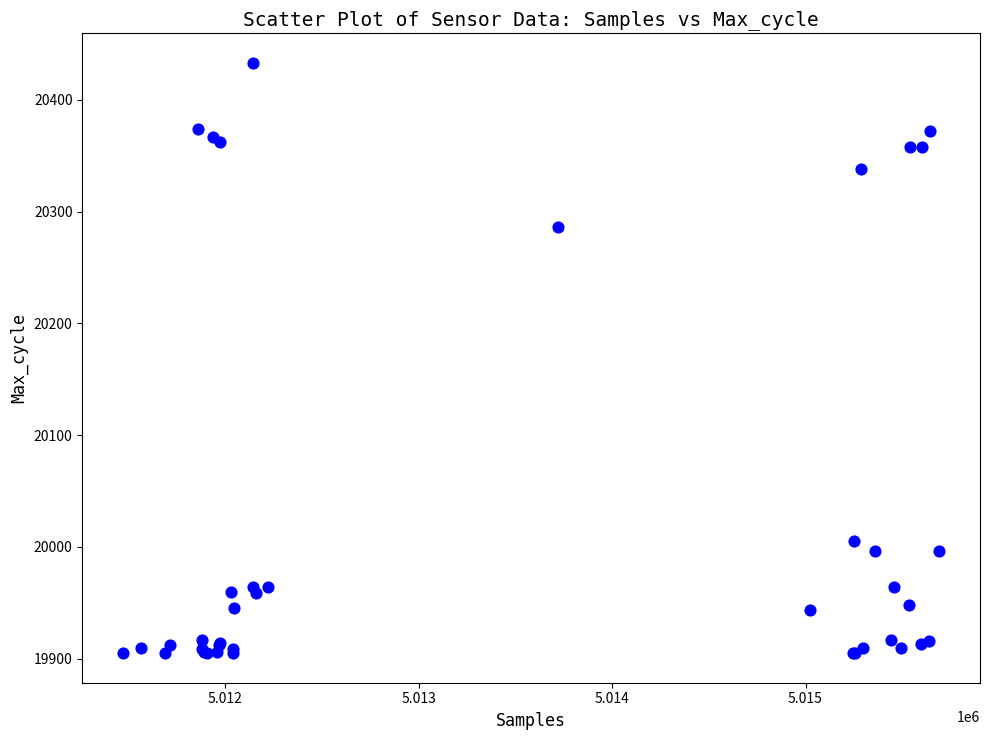

What Y value in the scatter plot is closest to 20169?

20286